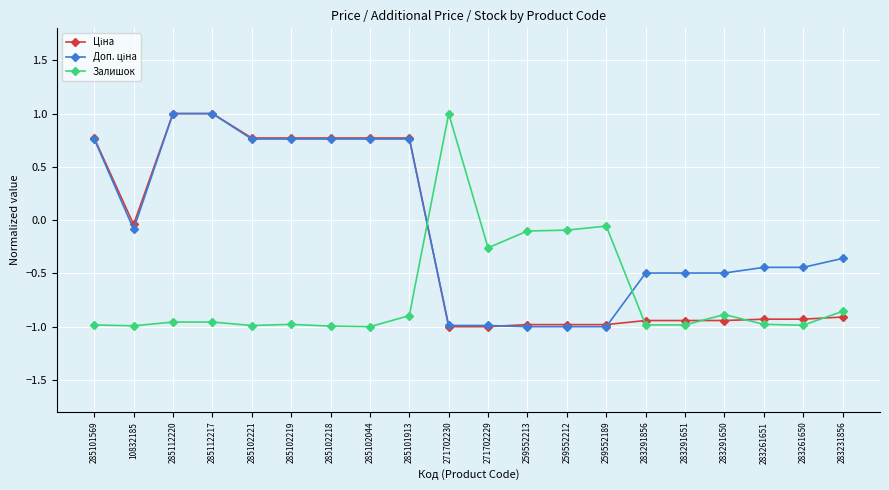

Is it true that Залишок equals -0.9 at 285101913?

True